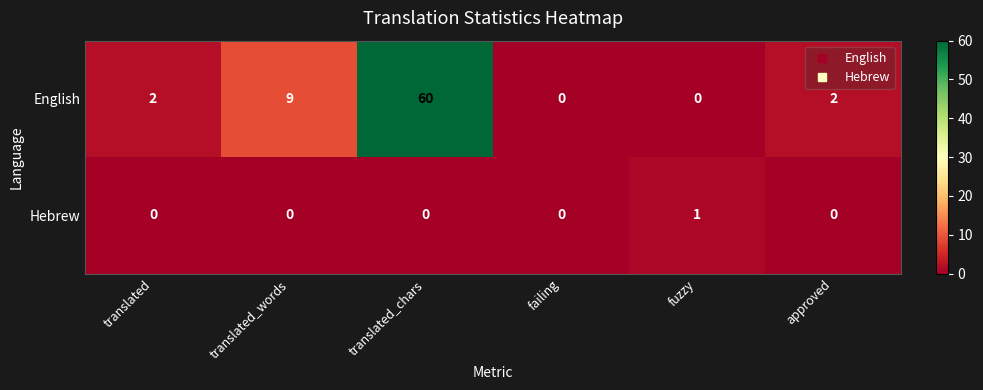

Which category has the highest value in the English series?

translated_chars